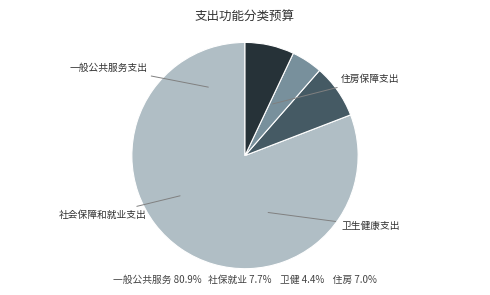

Is there a majority slice in this chart?

Yes